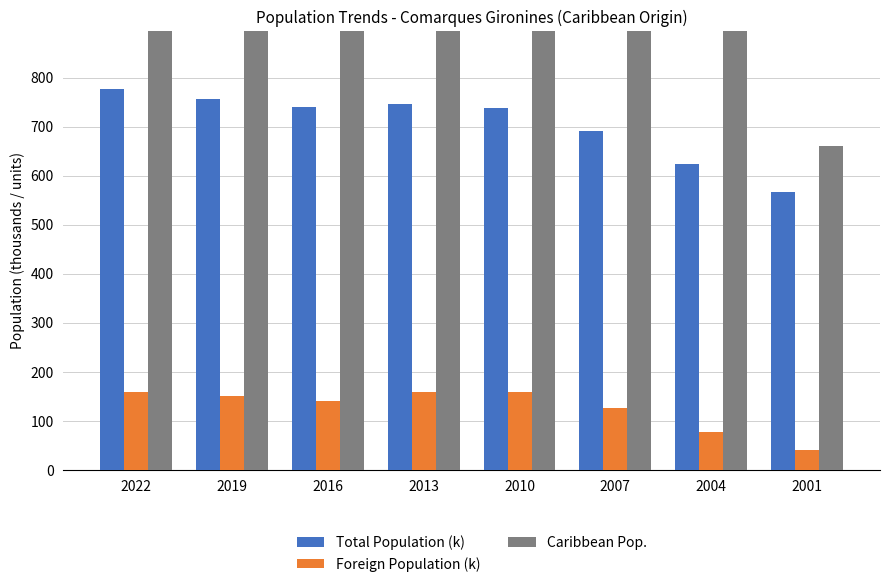

Is it true that Foreign Population (k) equals 187.6 at 2007?

False